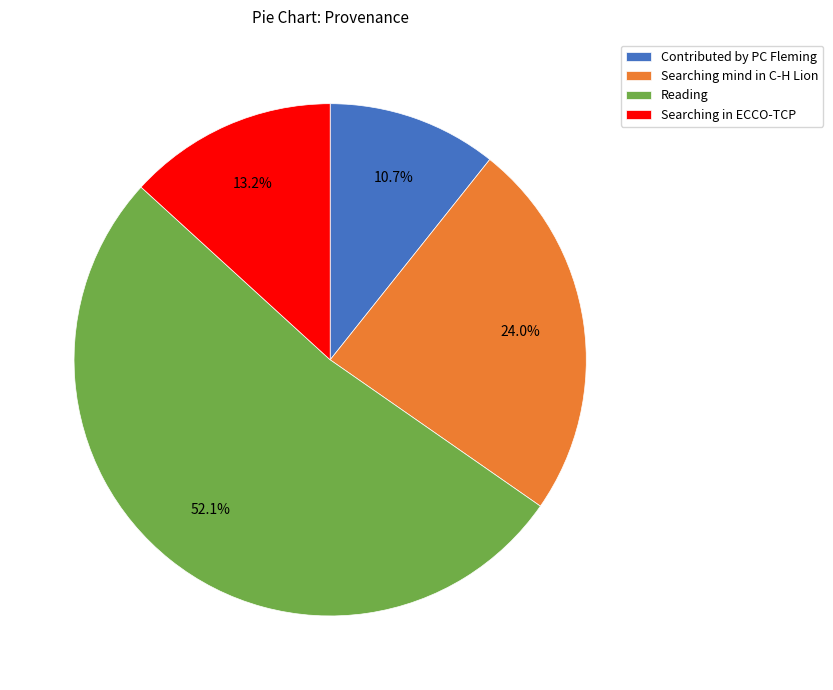

How many slices are in this pie chart?

4